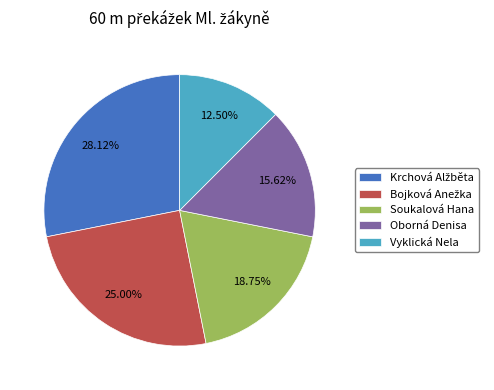

What is the smallest slice in the pie chart?

Vyklická Nela